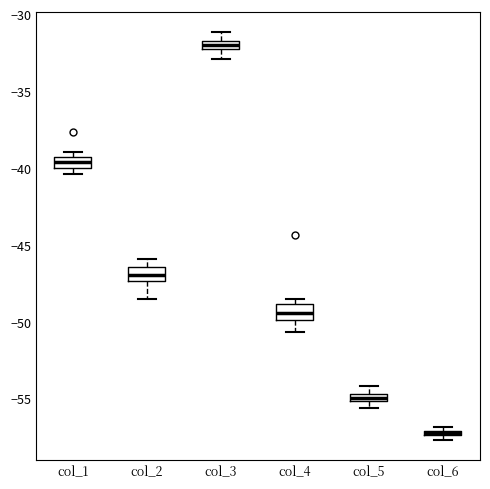

Where is the upper edge of the box for col_4 on the y-axis? The values are not printed on the chart, so give them approximately, as read against the axis.

-49.0